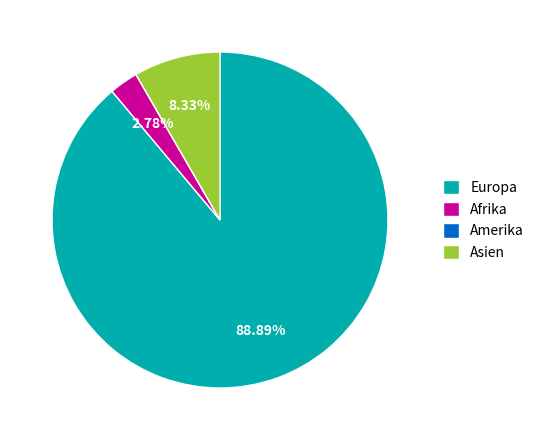

What is the total percentage of Asien and Afrika?

11.1%